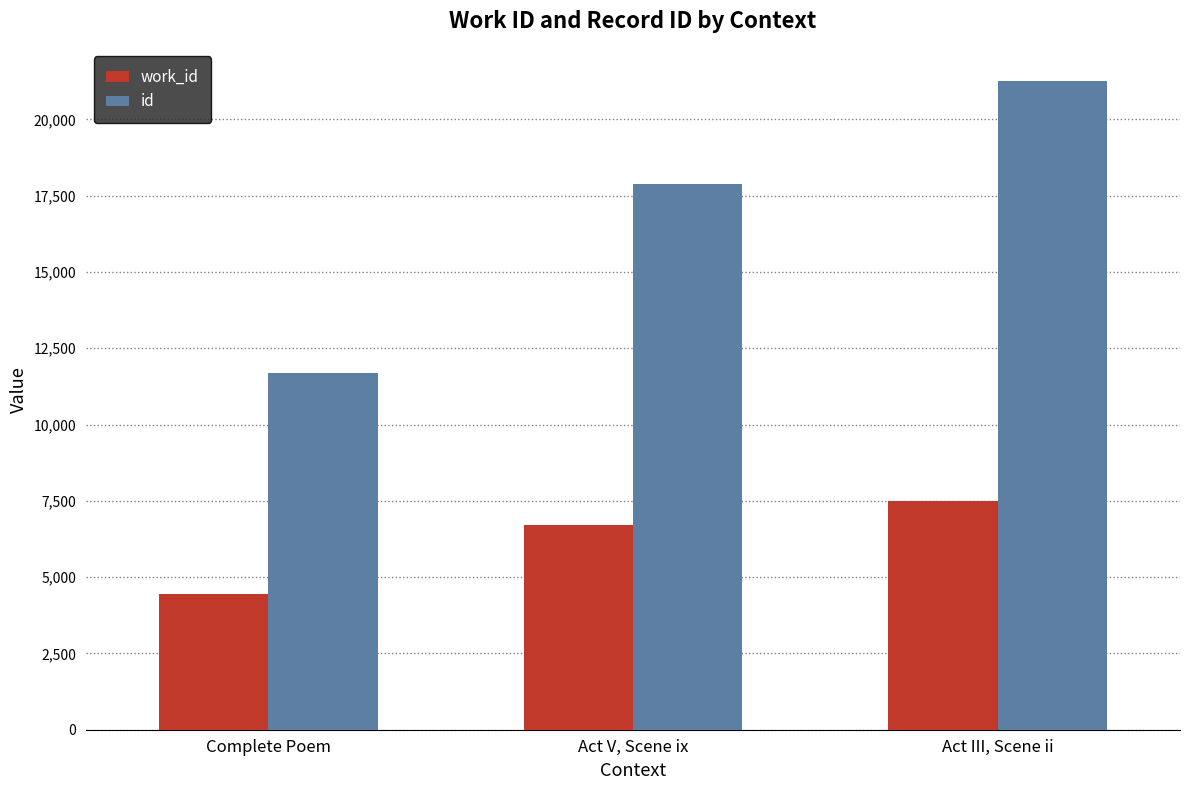

What is the approximate value of work_id at Act V, Scene ix, to the nearest 100?

6700